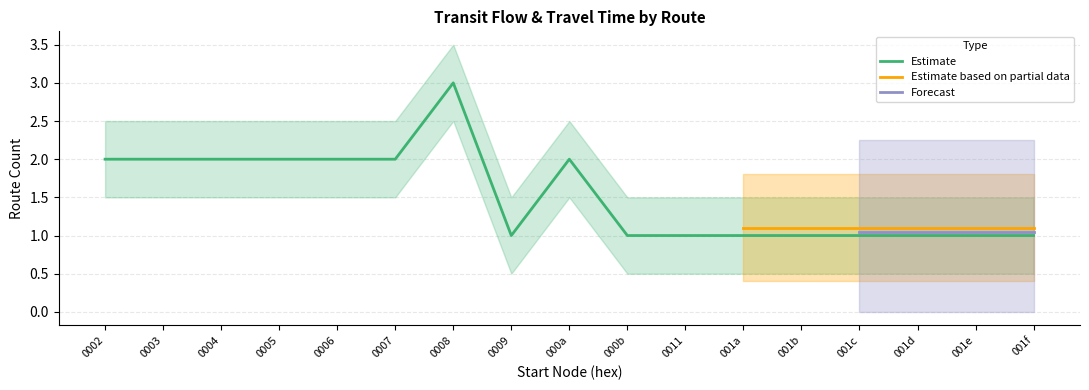

Is it true that Estimate equals 1 at 001b?

True